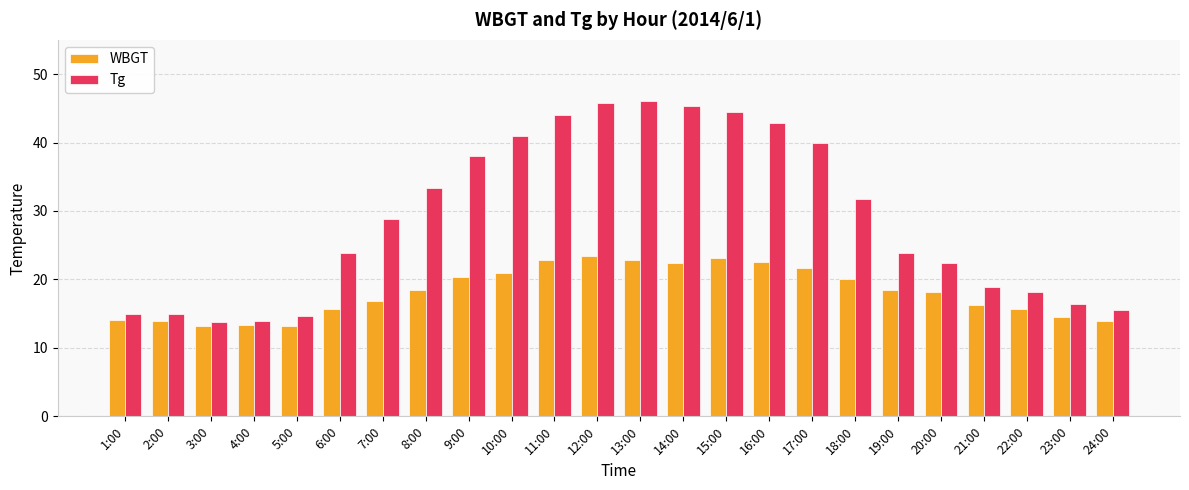

What is the label of the 24th bar from the right?

1:00